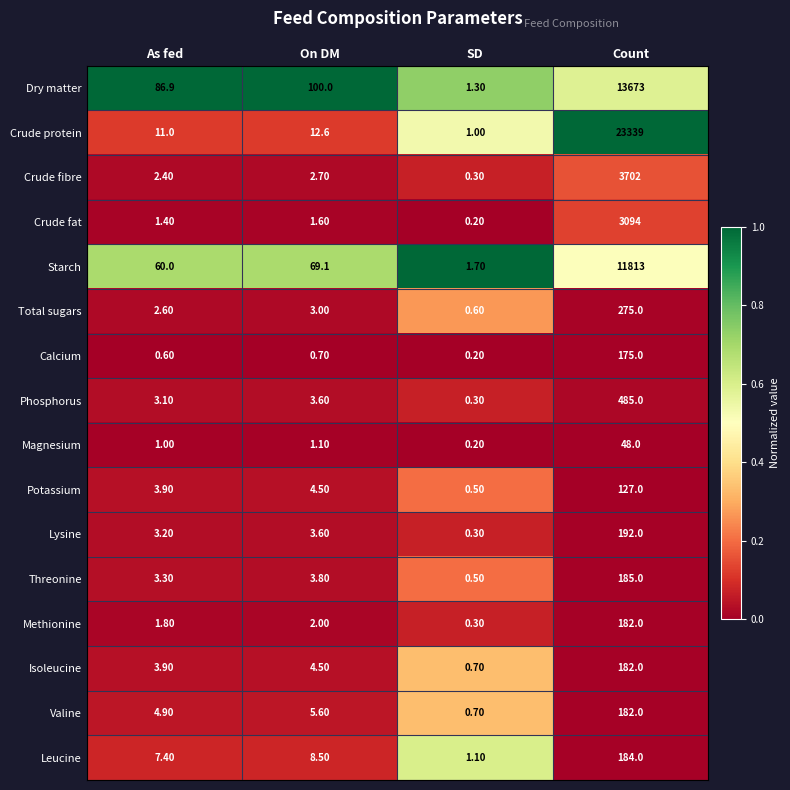

Which label corresponds to the largest value in the chart?

Count